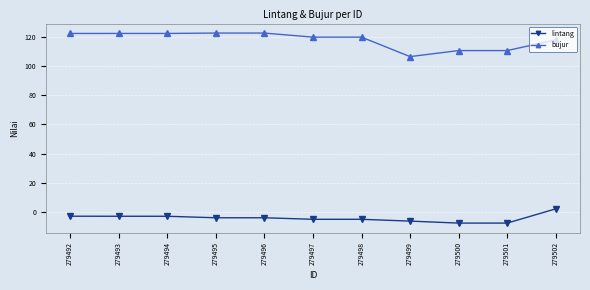

What are all the series names shown in the legend?

lintang, bujur